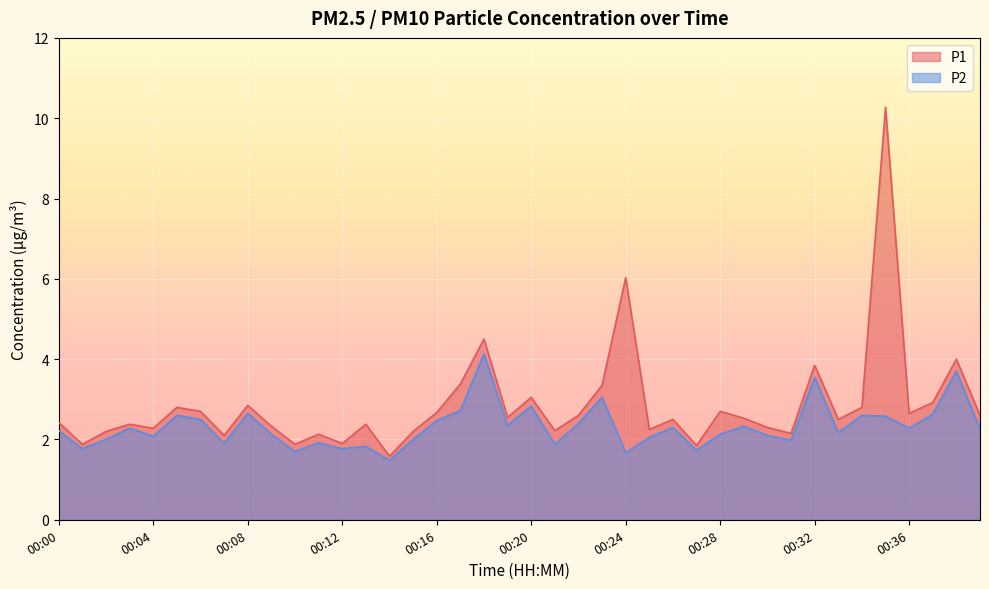

Is it true that P1 equals 2.8 at 00:05?

True